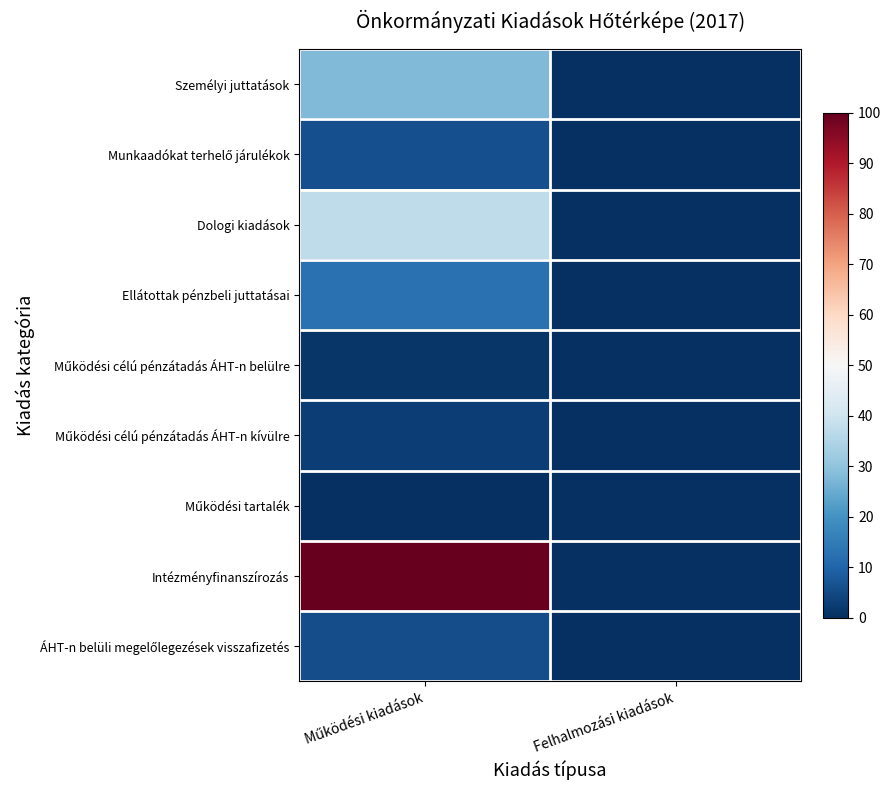

Which series has the largest range (max minus min)?

Intézményfinanszírozás